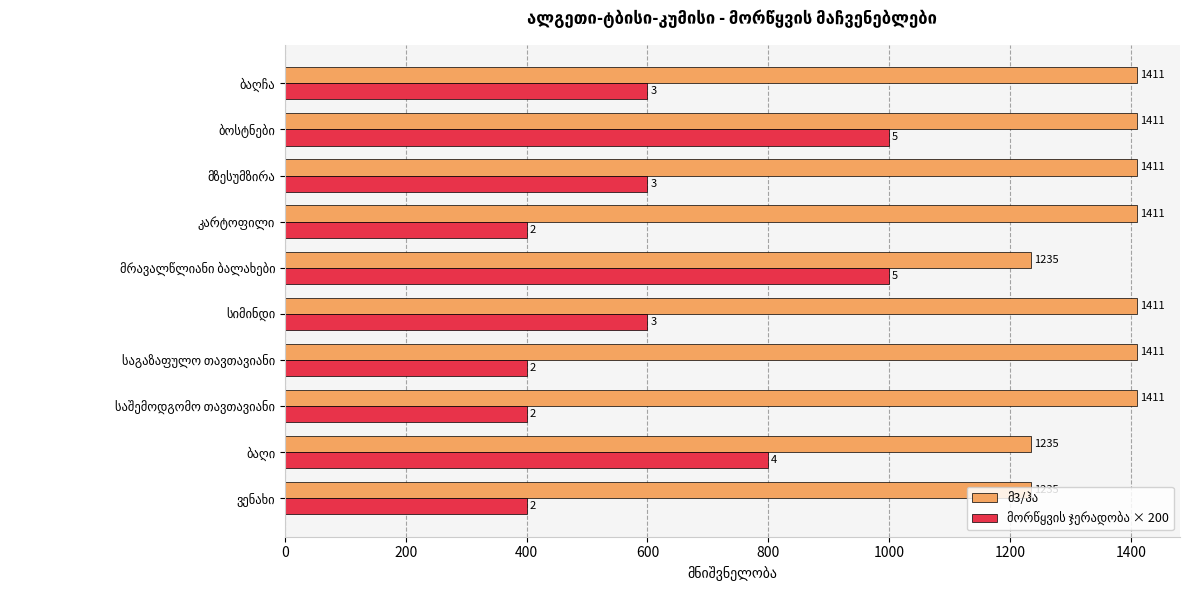

At how many categories does at least one series exceed 1293?

7